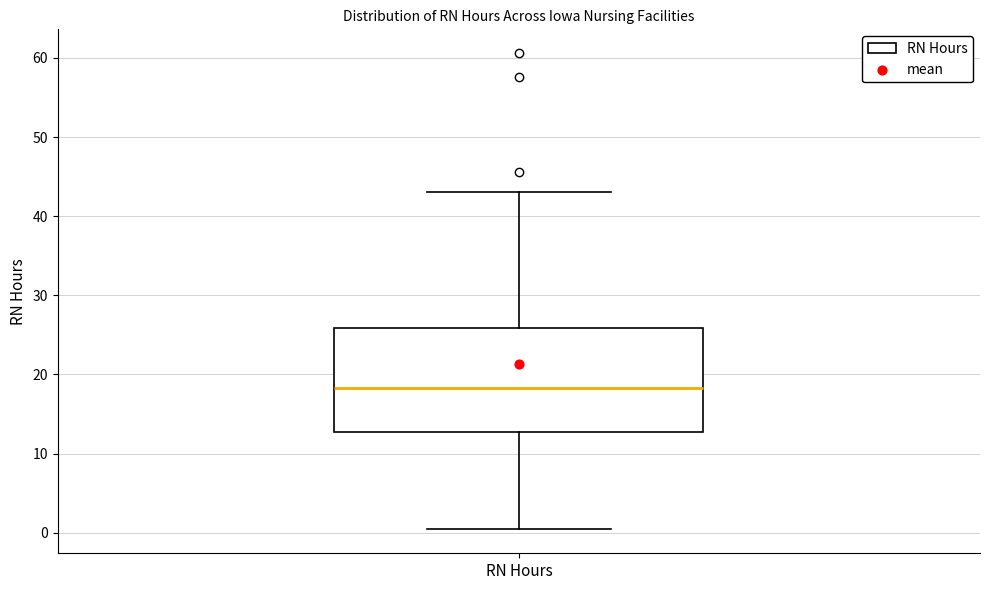

Where does the lower whisker of the box for RN Hours end on the y-axis? The values are not printed on the chart, so give them approximately, as read against the axis.

0